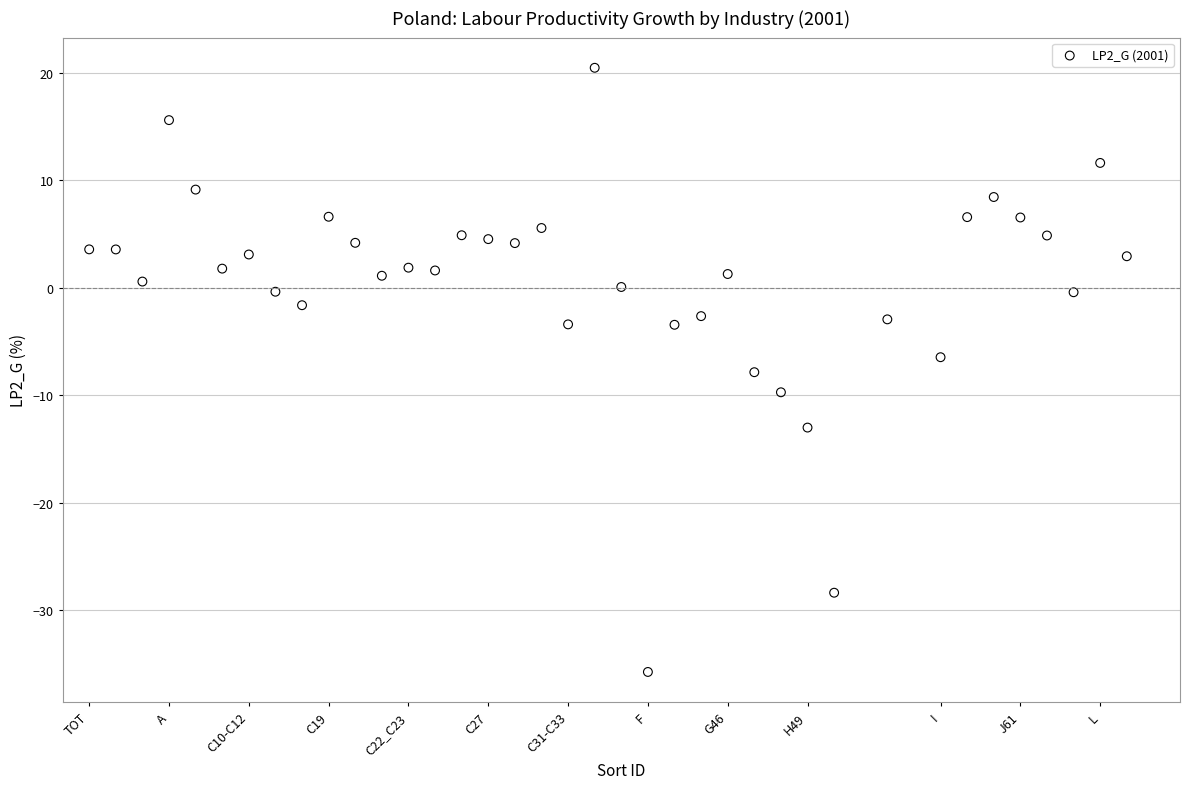

What is the range of X values (max minus min)?

39.0